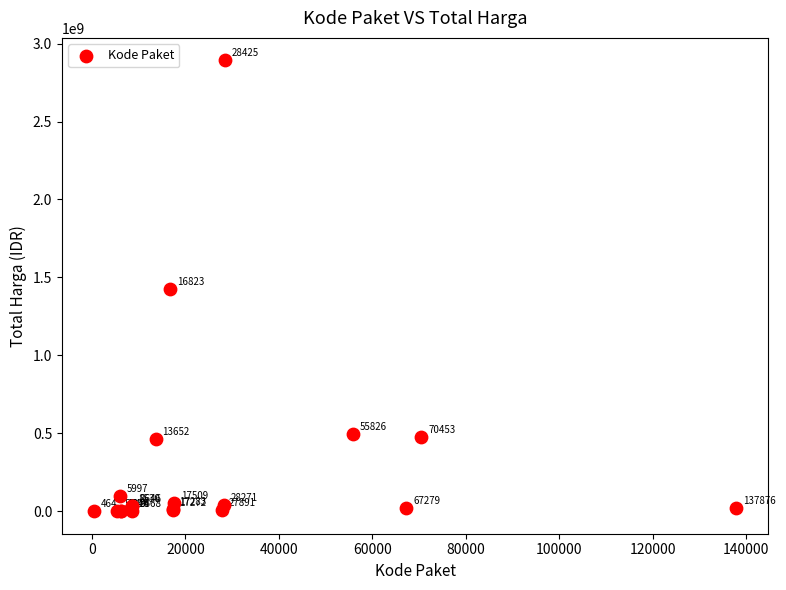

What Y value in the scatter plot is closest to 1446100000?

1425867900